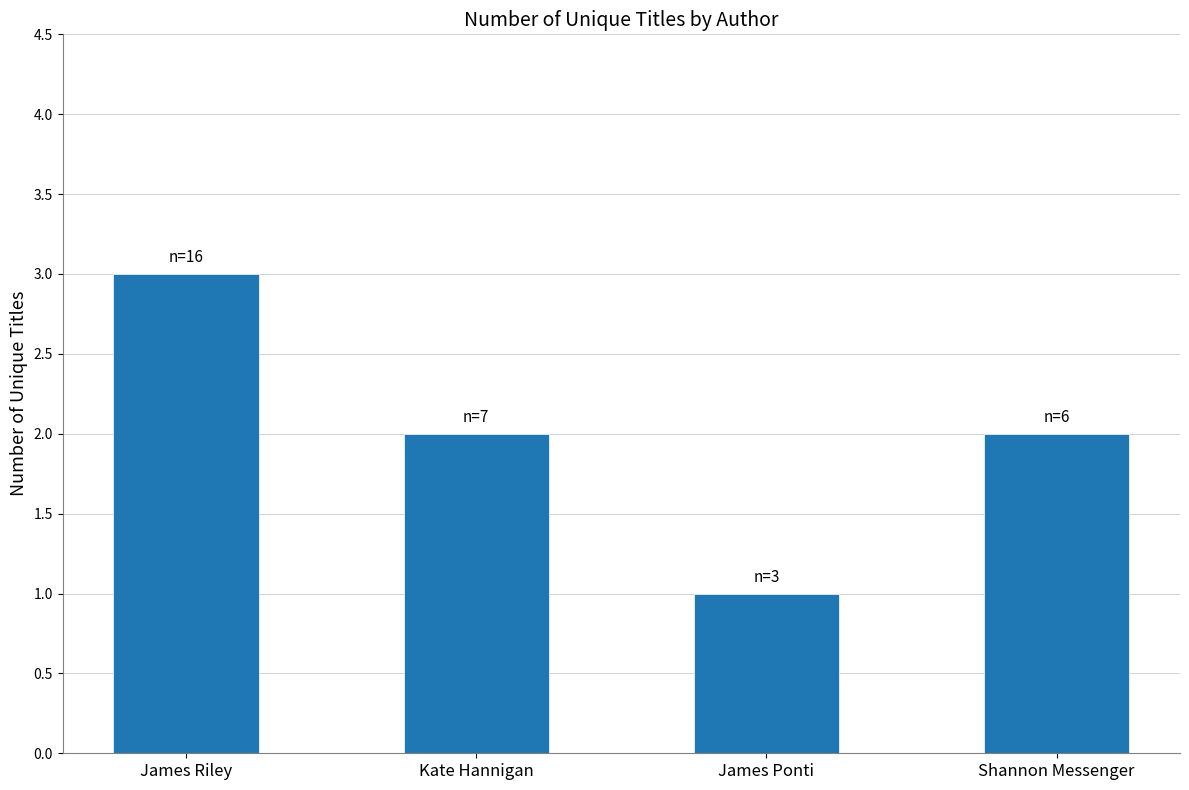

The chart shows a value of 3 at James Riley. True or false?

True